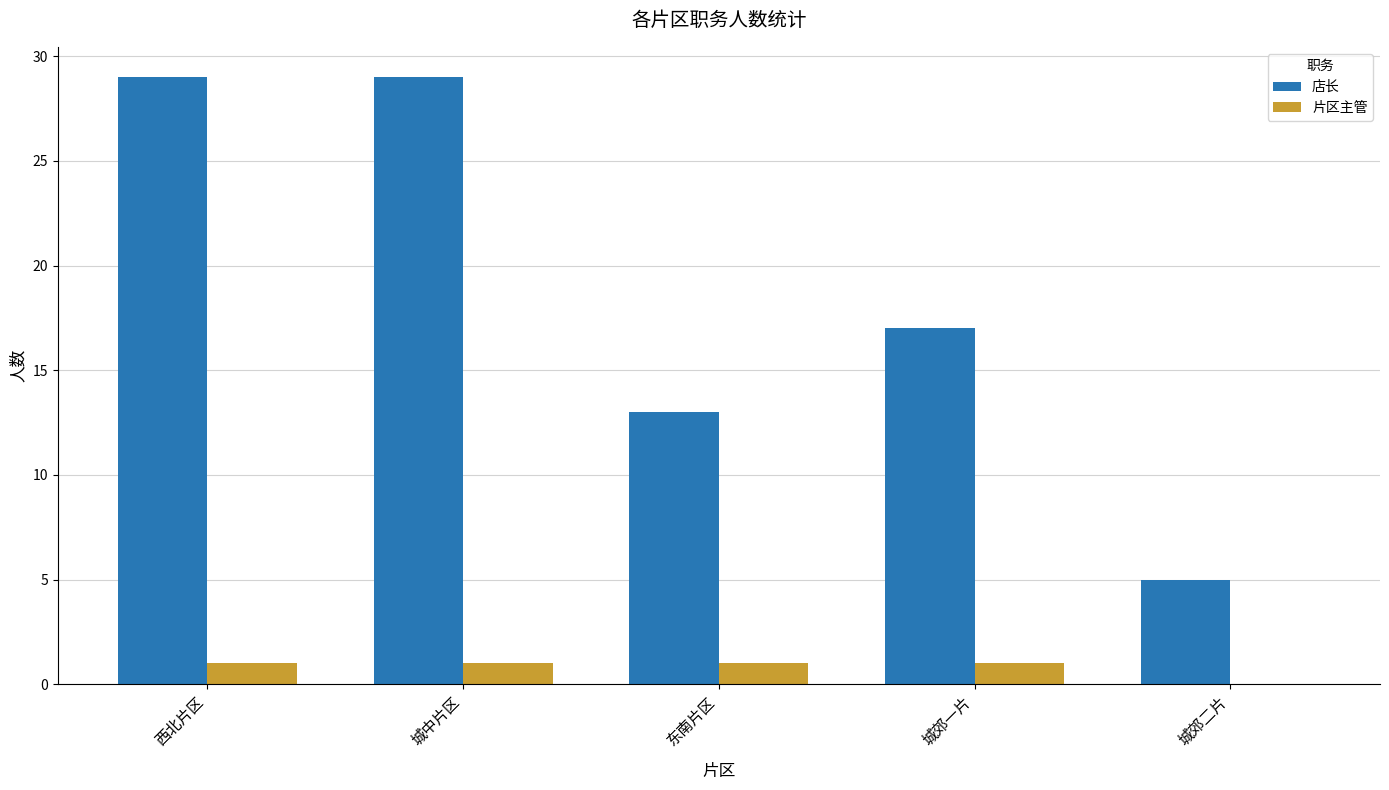

What is the average value of the 店长 series?

19